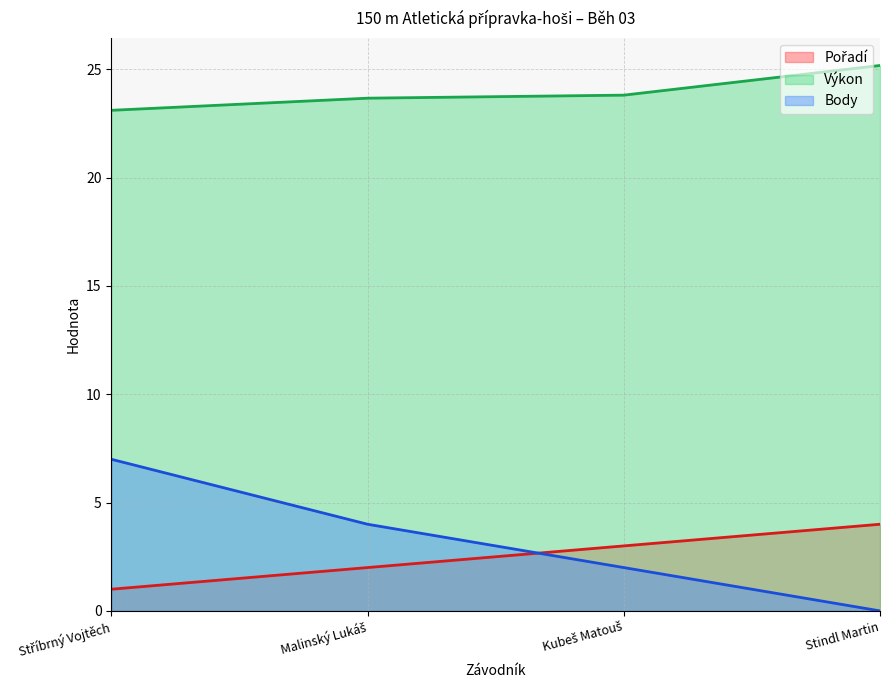

What is the difference between the maximum and minimum values in the Body series?

7.0